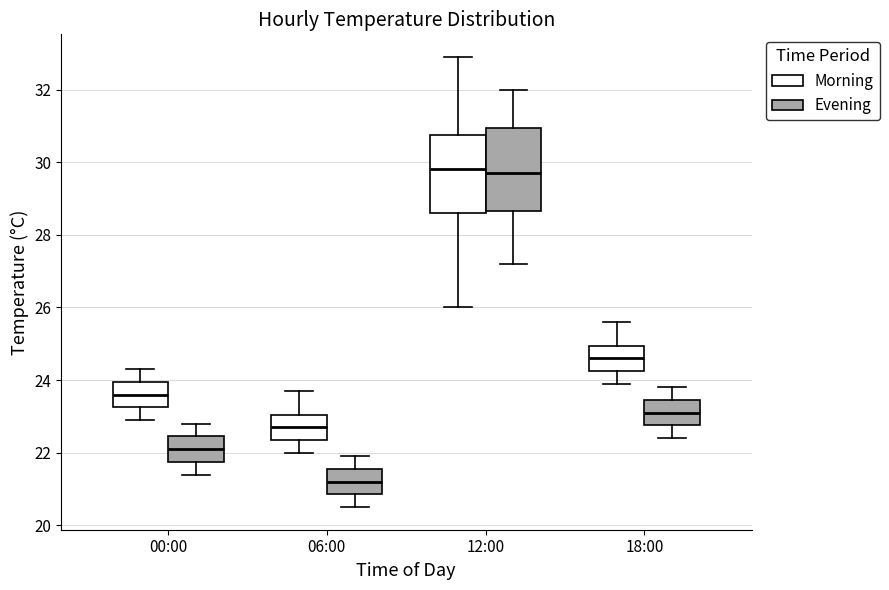

Where does the median line of the box for 18:00 (Evening) sit on the y-axis? The values are not printed on the chart, so give them approximately, as read against the axis.

23.2